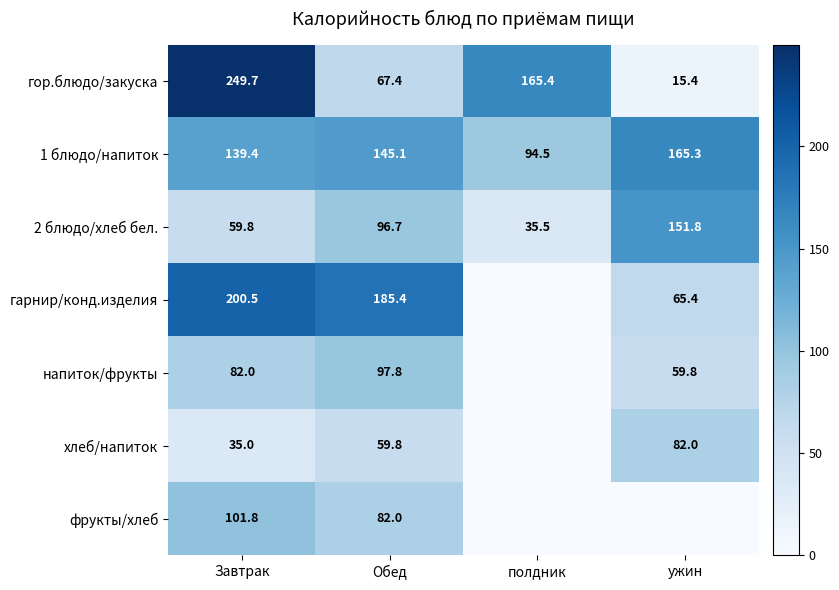

What is the average value of the гор.блюдо/закуска series?

124.5